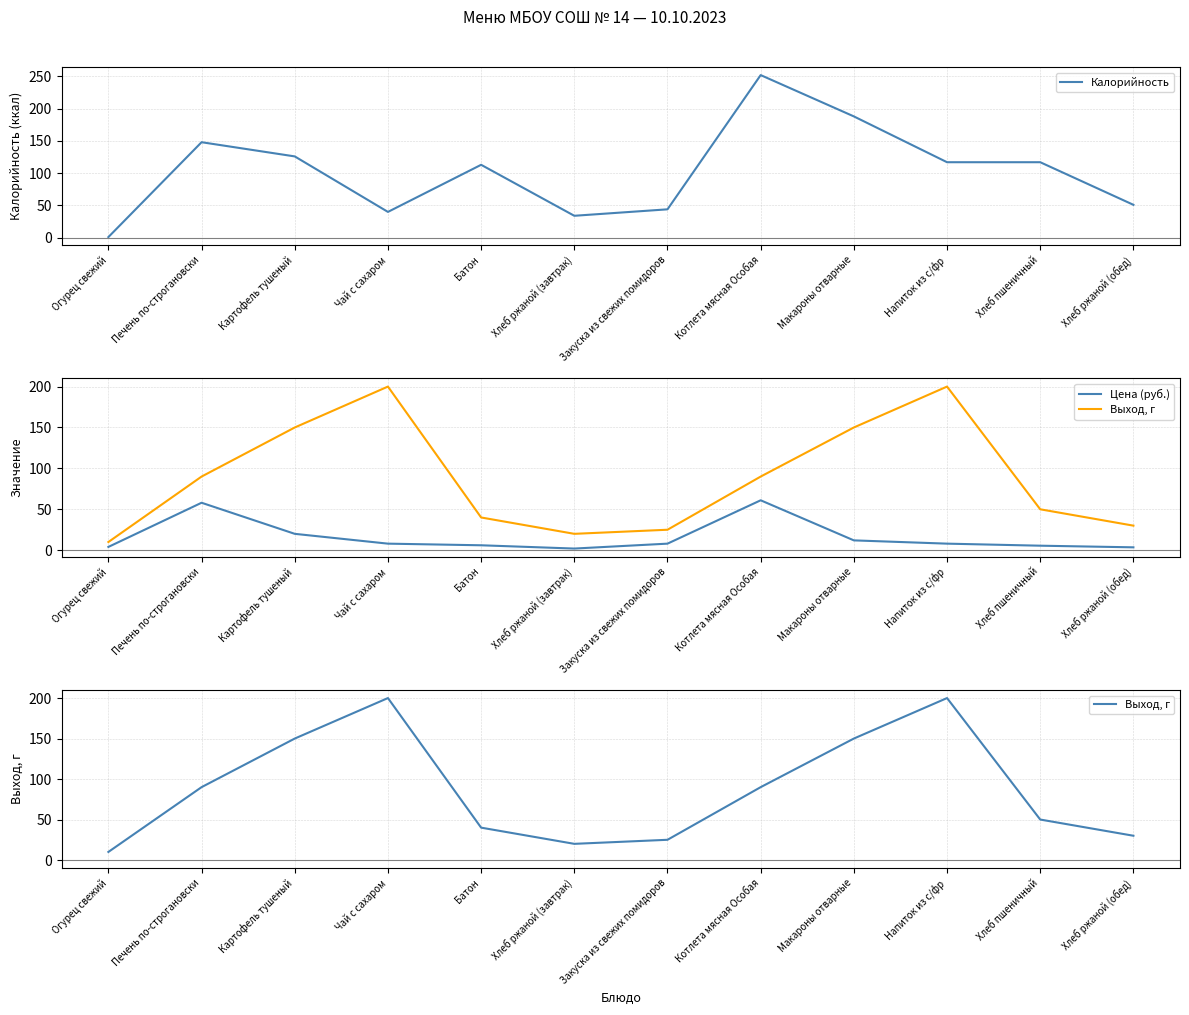

What is the difference between the Выход, г values at Чай с сахаром and Печень по-строгановски?

110.0